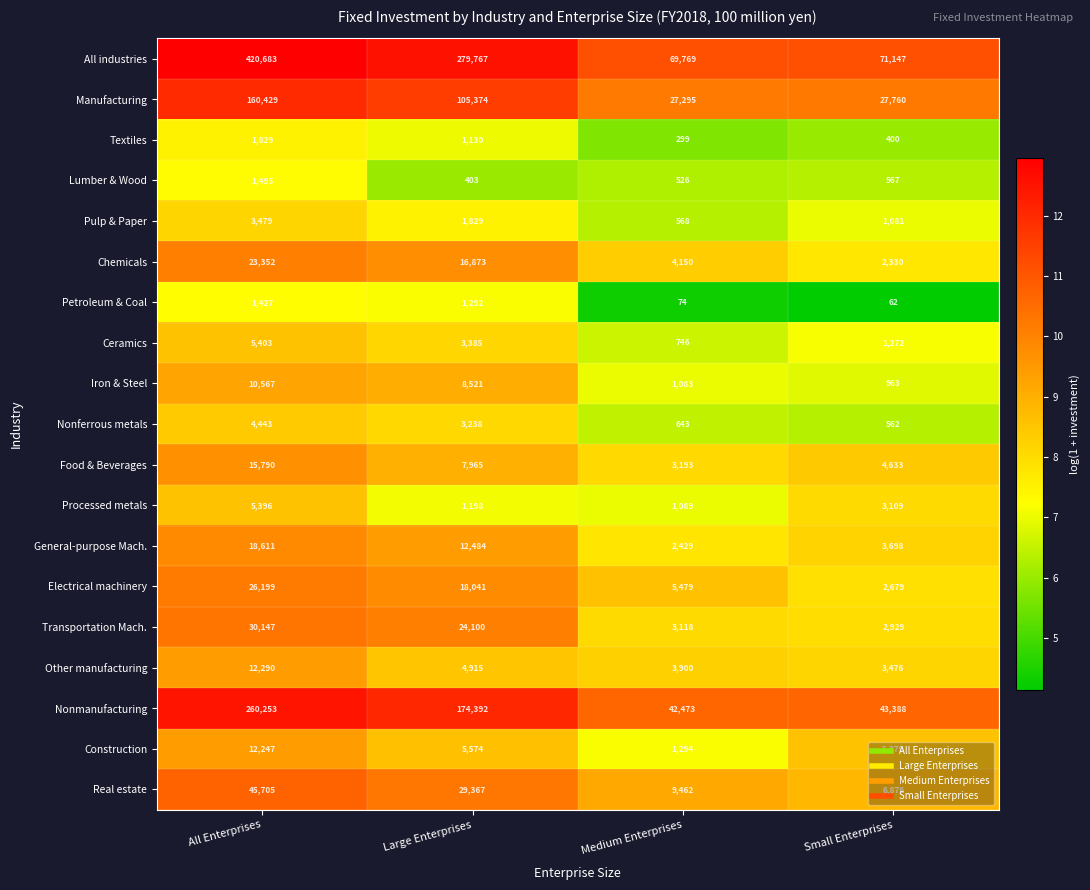

Which series changed the most between All Enterprises and Small Enterprises?

All industries